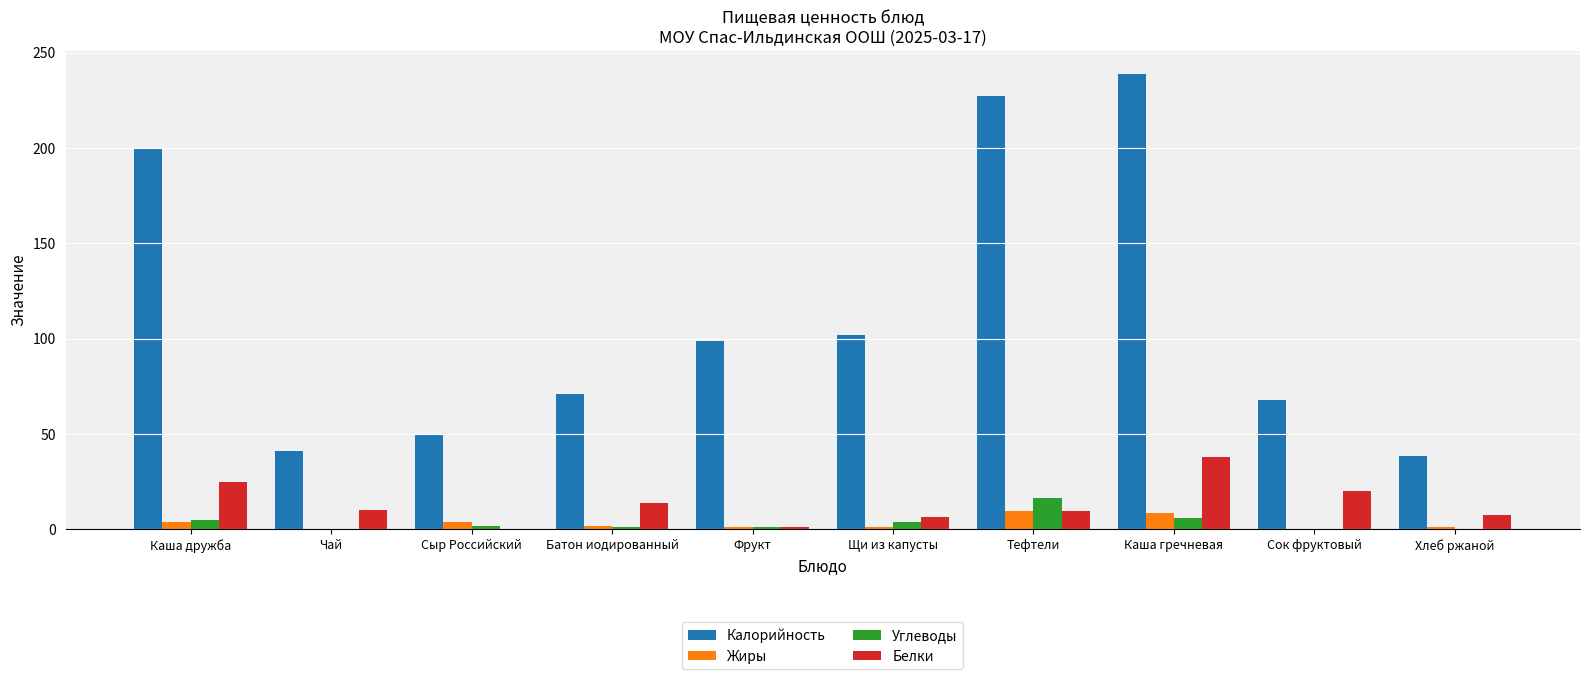

What is the total value across all series at Каша дружба?

234.0